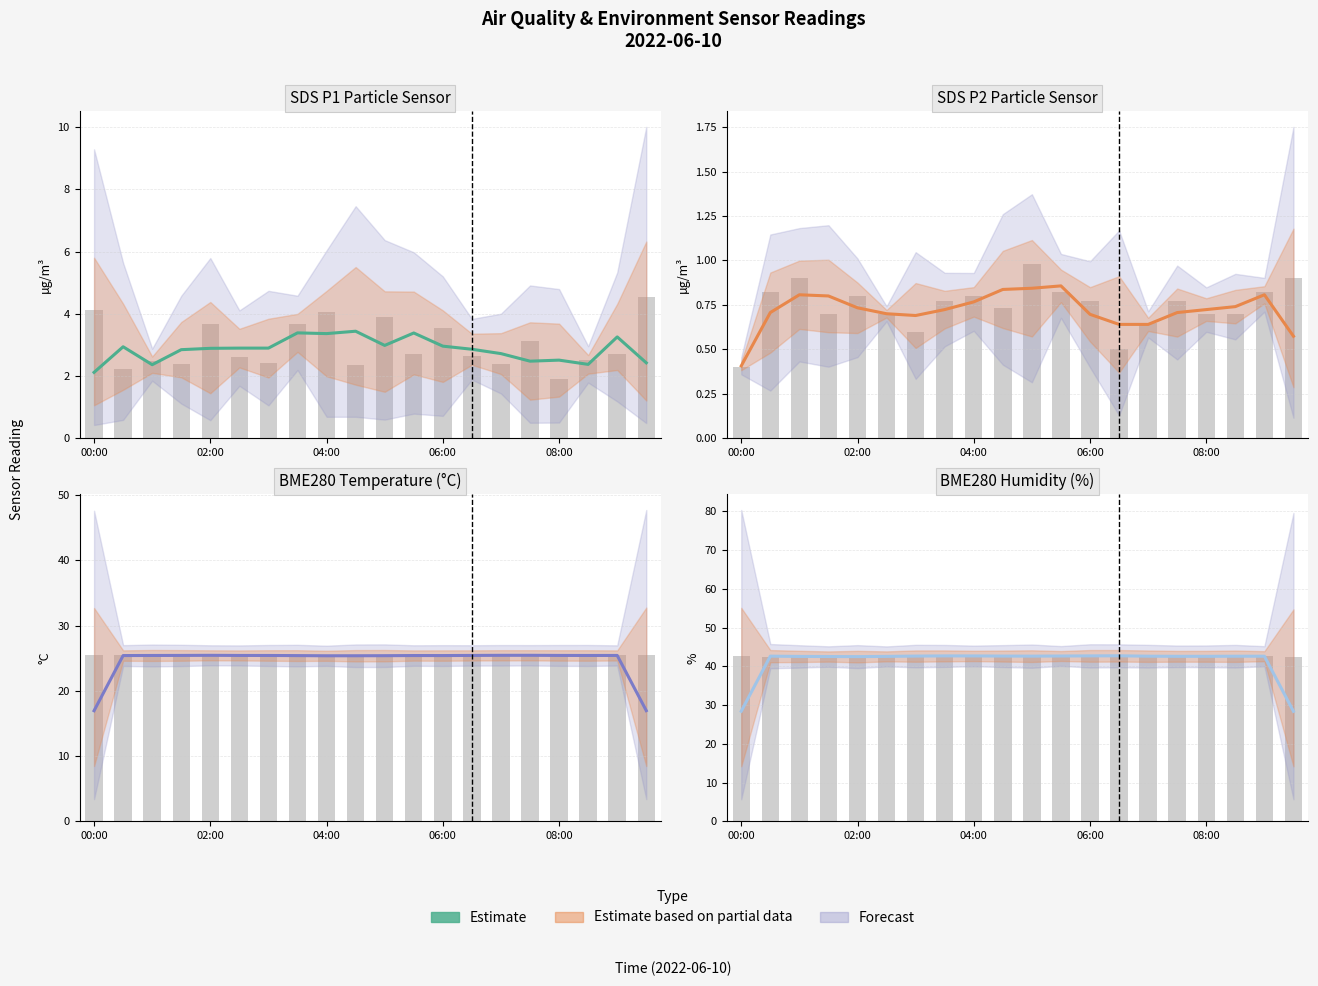

What is the average value?

41.2